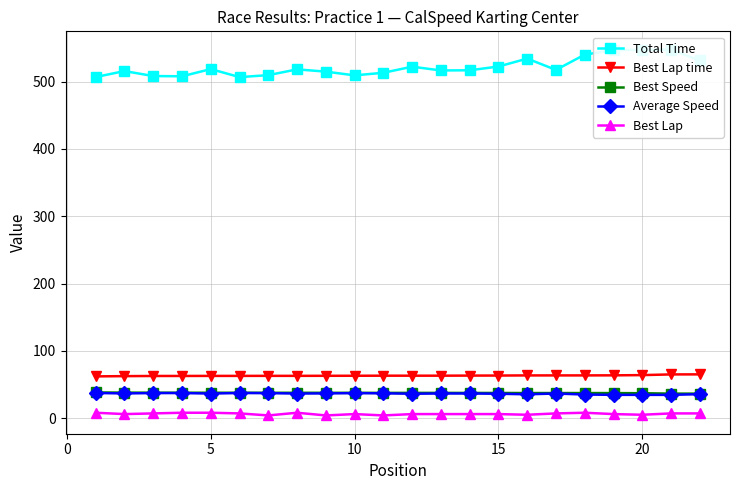

True or false: Average Speed has more than 0 points higher than both neighbors.

True